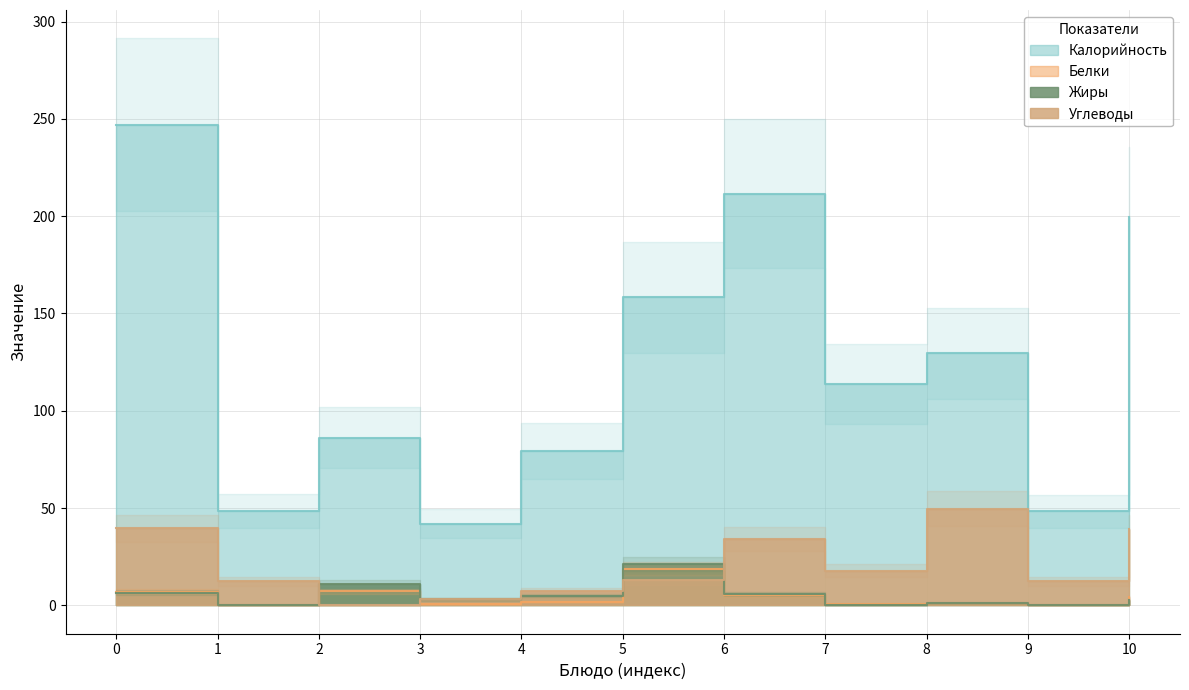

Between Свекольник с курицей и сметаной and Чай с сахаром, which series saw the biggest shift?

Калорийность